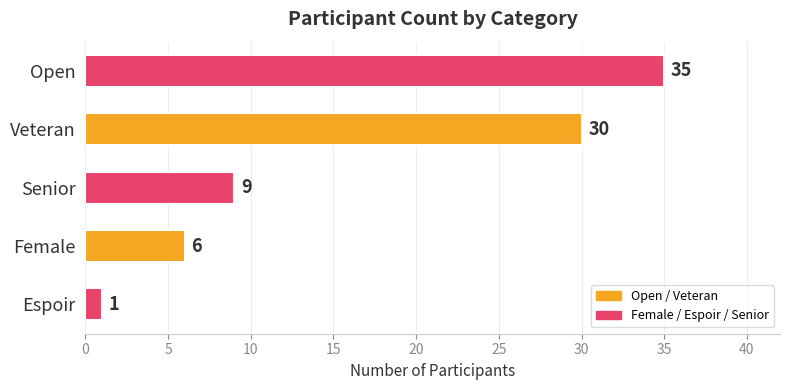

What is the greatest value displayed?

35